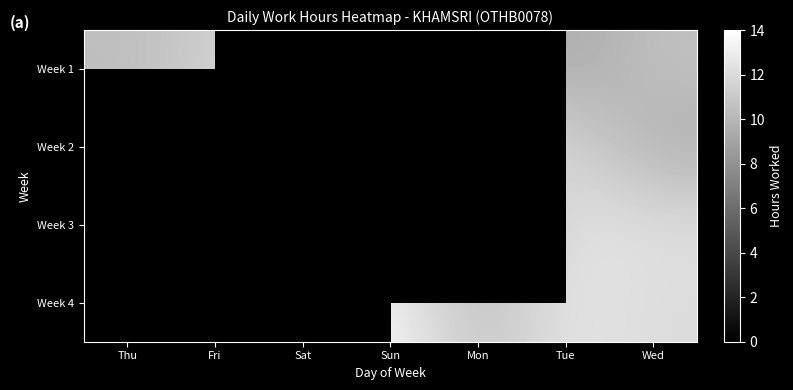

What is the spread (max minus min) of values at Fri?

12.0